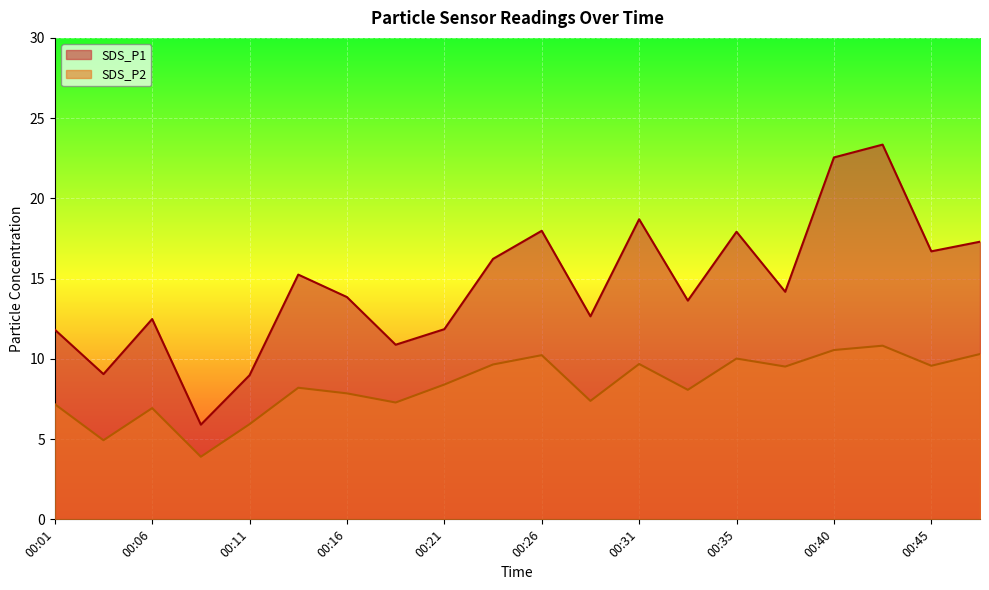

What is the value of the SDS_P1 point at the 11th from the left?

18.0